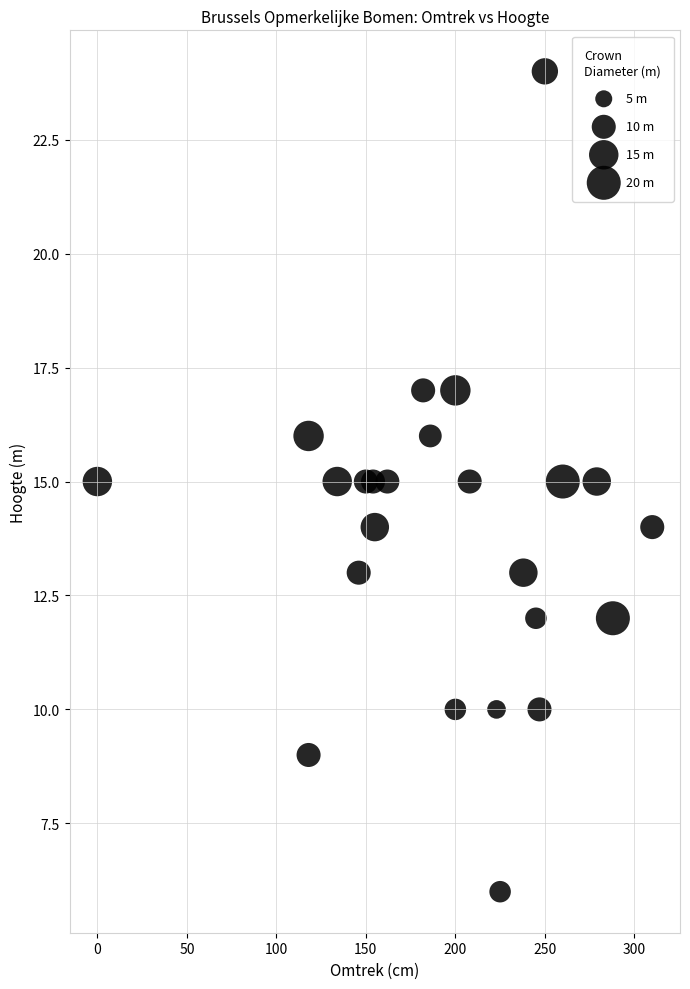

What is the range of X values (max minus min)?

310